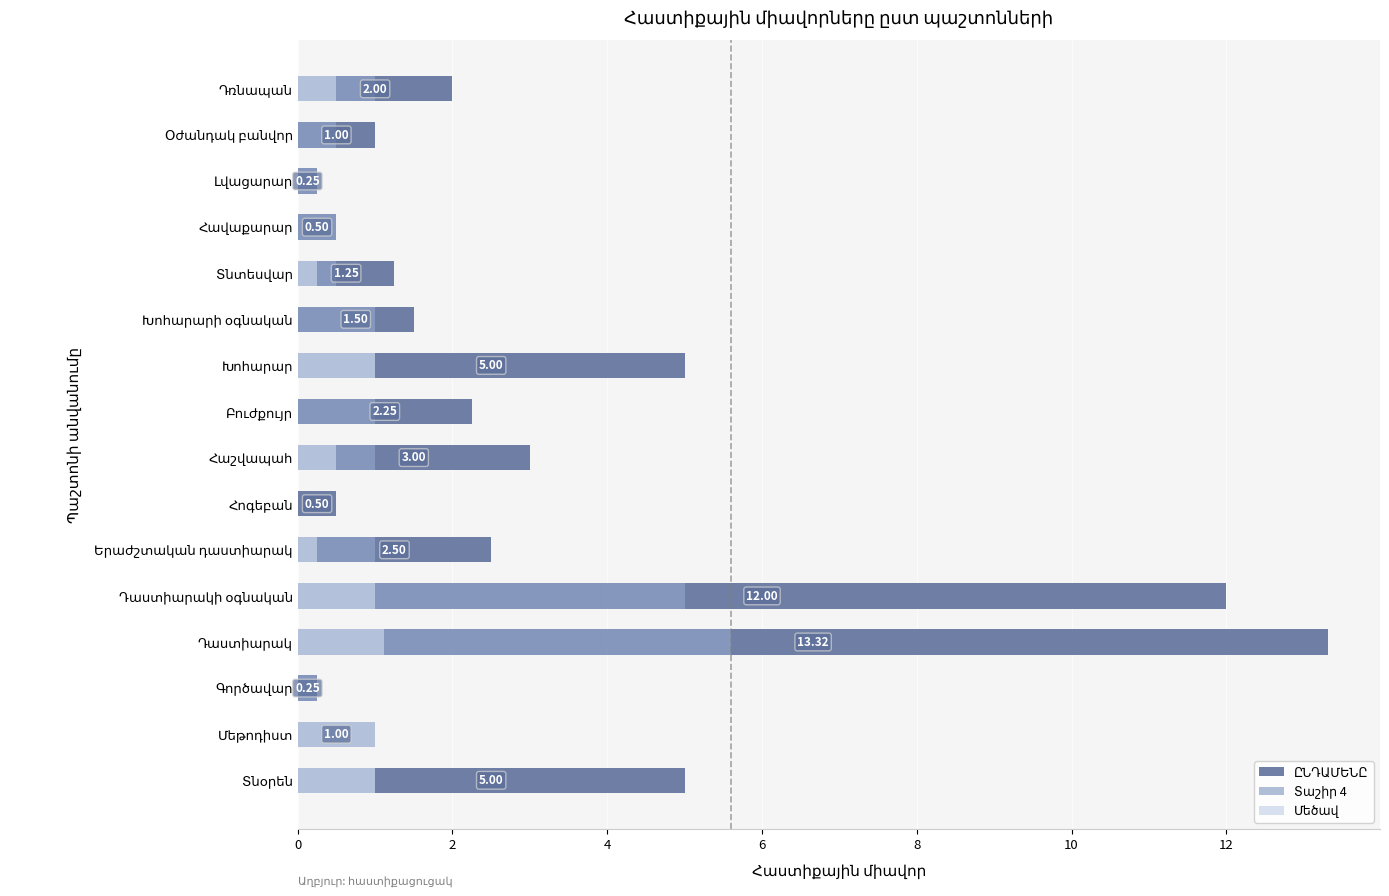

Are the bars horizontal?

Yes